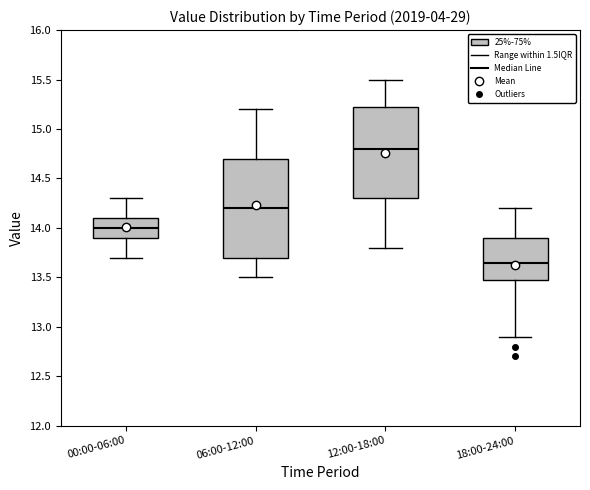

Where does the median line of the box for 12:00-18:00 sit on the y-axis? The values are not printed on the chart, so give them approximately, as read against the axis.

14.80